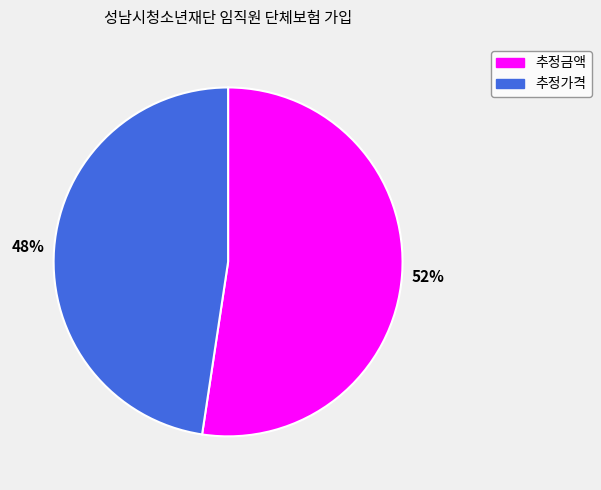

Rank the categories by value from highest to lowest.

추정금액, 추정가격